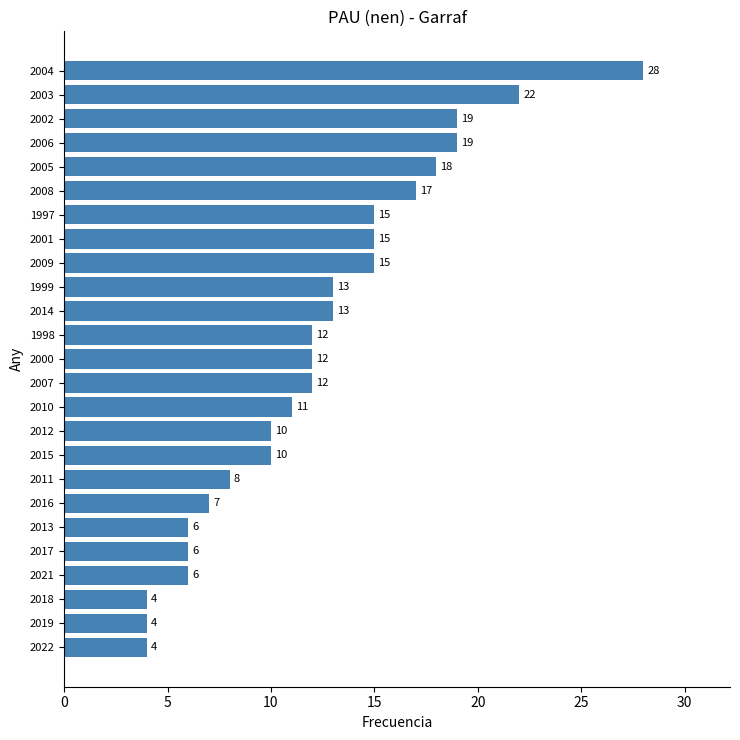

What is the sum of all values?

306